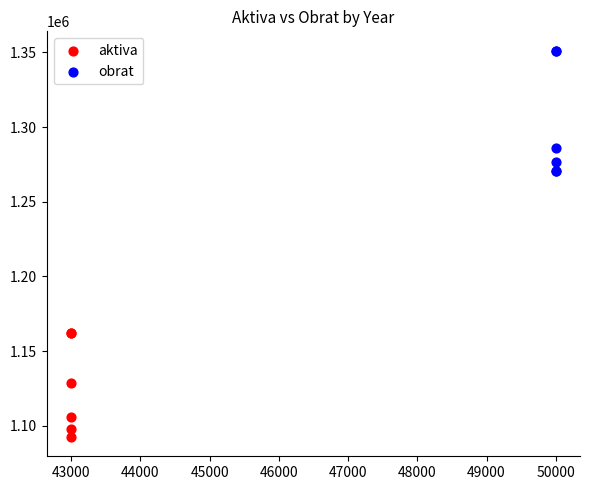

Which series reaches the maximum Y coordinate?

obrat